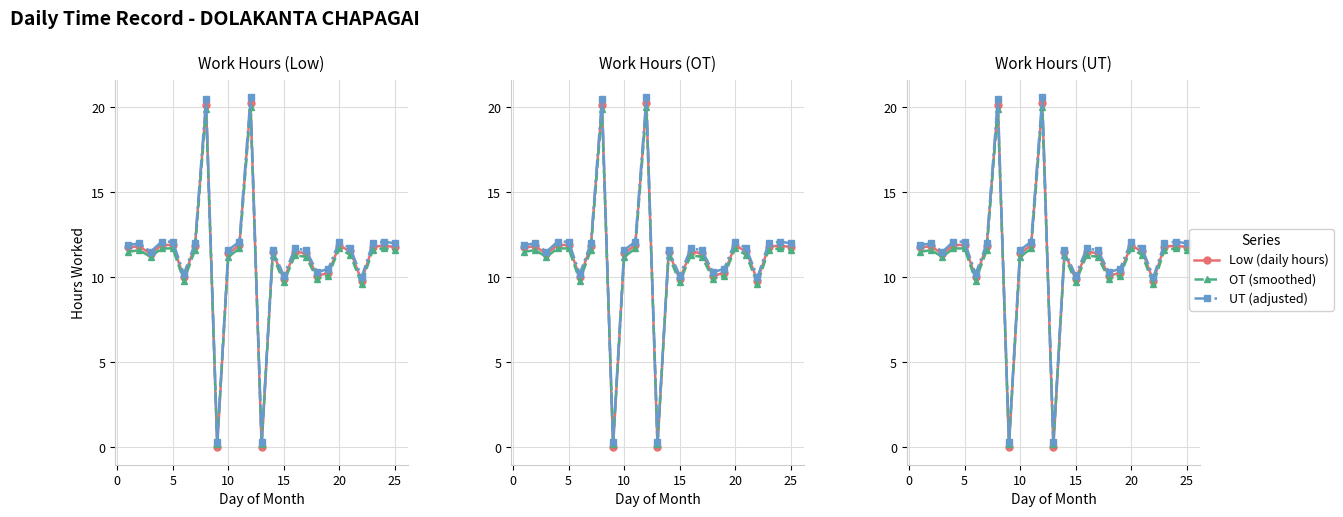

What is the difference between the maximum and minimum values in the Low (daily hours) series?

20.3